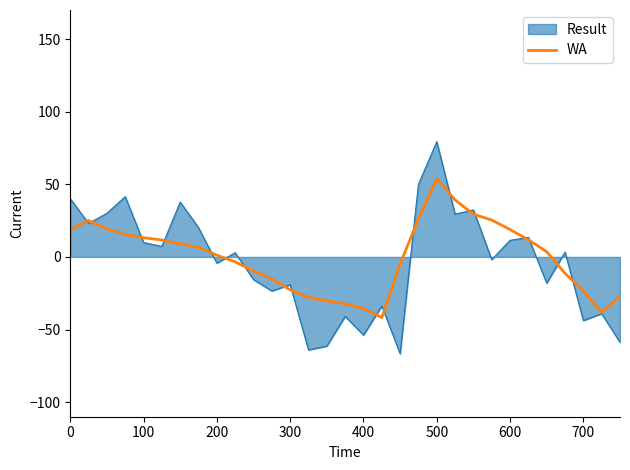

Rank the series by their maximum value, from lowest to highest.

WA, Result